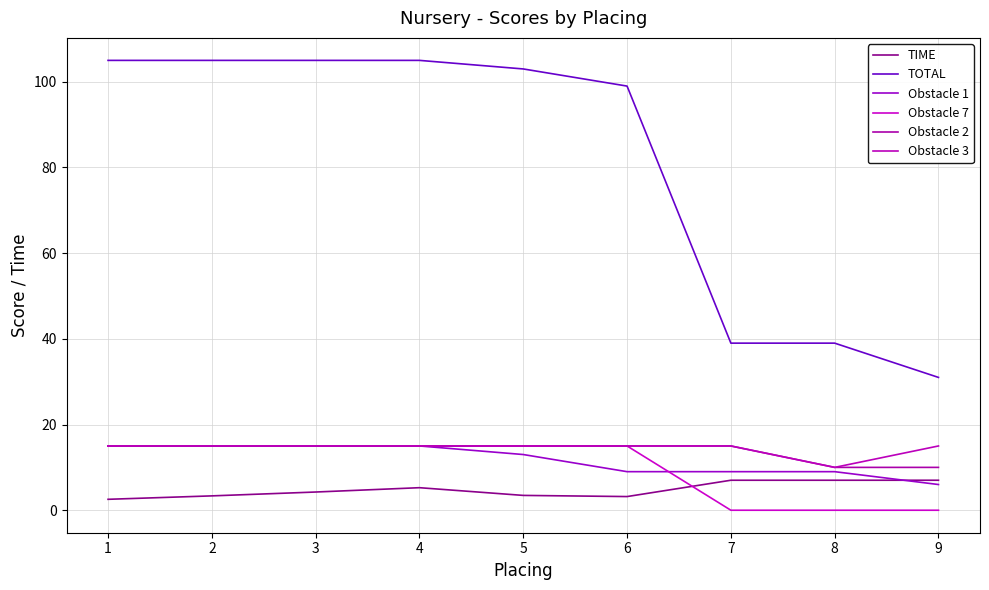

How many lines are shown in the chart?

6